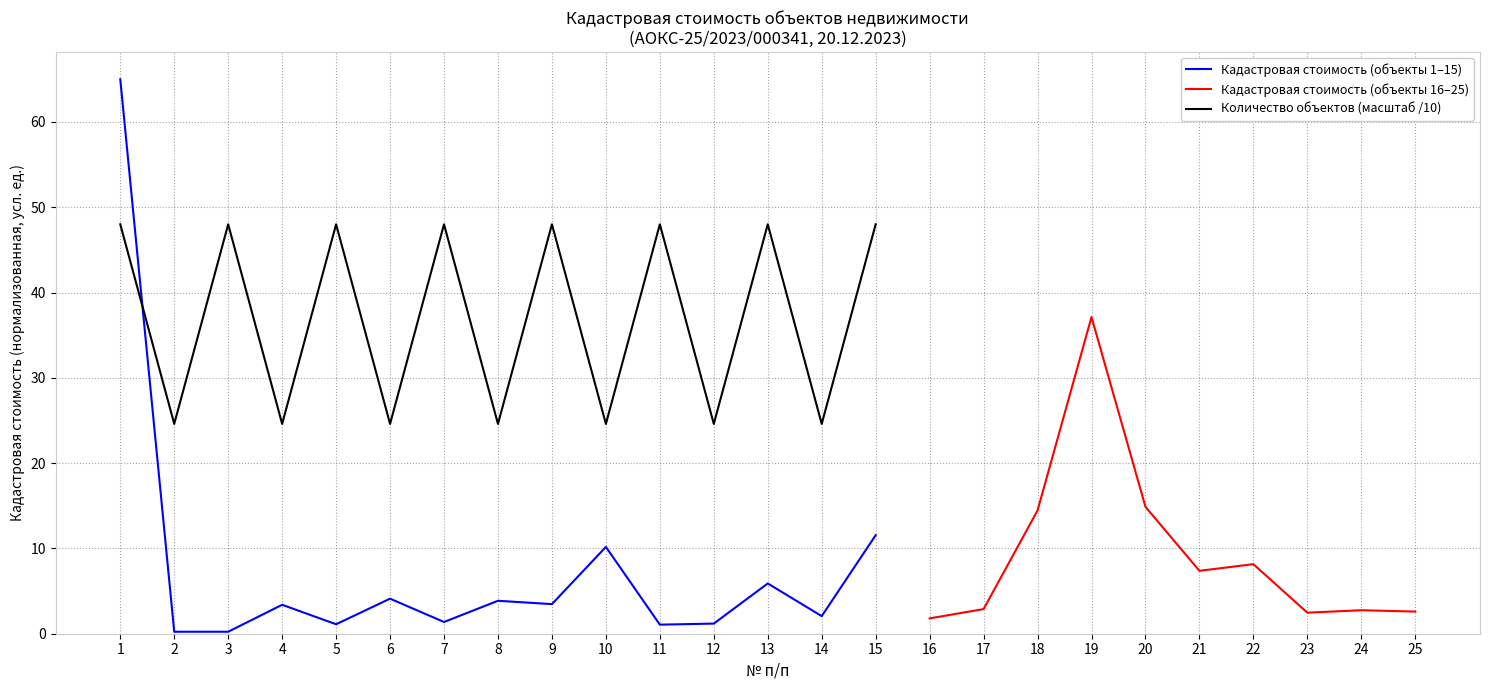

Is the value of Количество объектов (масштаб /10) at 1 greater than the value of Кадастровая стоимость (объекты 1–15) at 3?

Yes